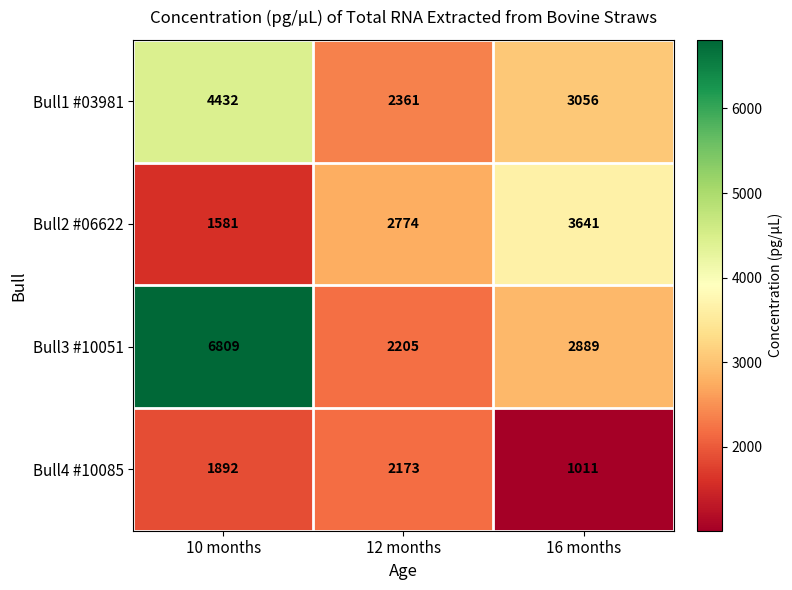

How many values in the Bull4 #10085 series are below 1892?

1